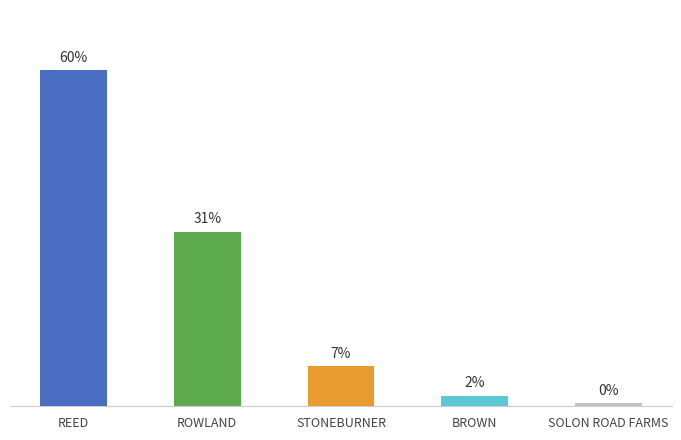

Does the chart contain any negative values?

No